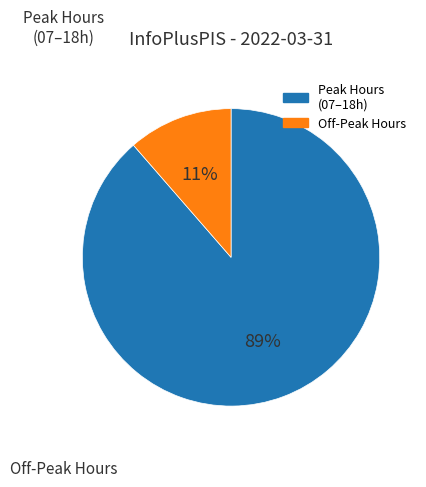

Is there a majority slice in this chart?

Yes